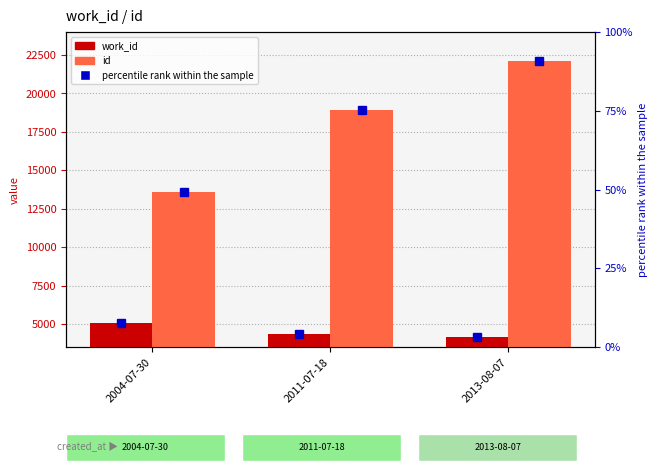

What is the difference between the id values at 2004-07-30 and 2013-08-07?

8542